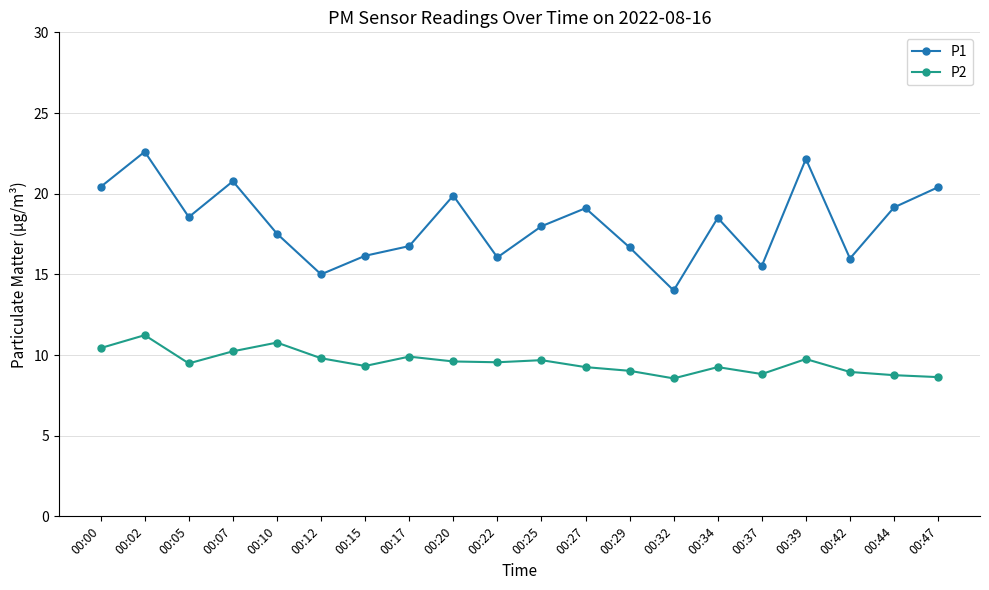

What is the value of the P2 point at the 8th from the left?

9.9